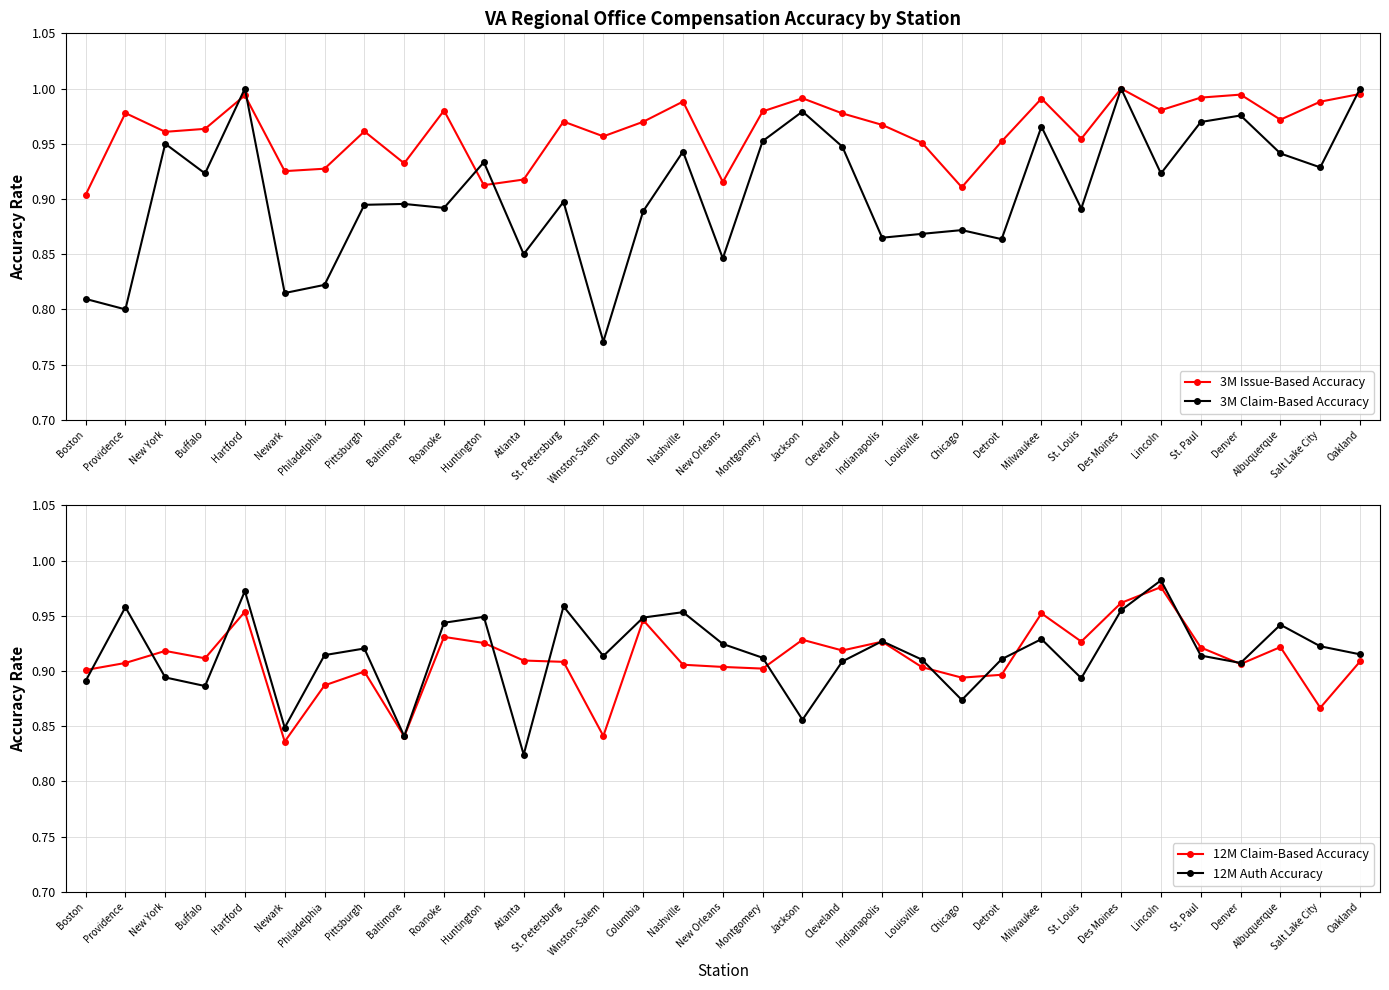

Which category has the highest value in the 12M Auth Accuracy series?

Lincoln